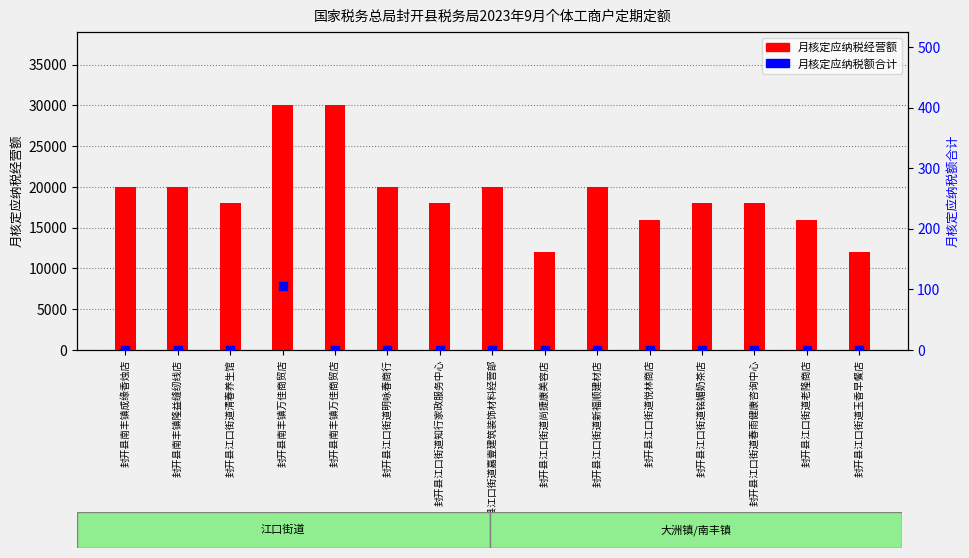

Which series has the largest total across all categories?

月核定应纳税经营额